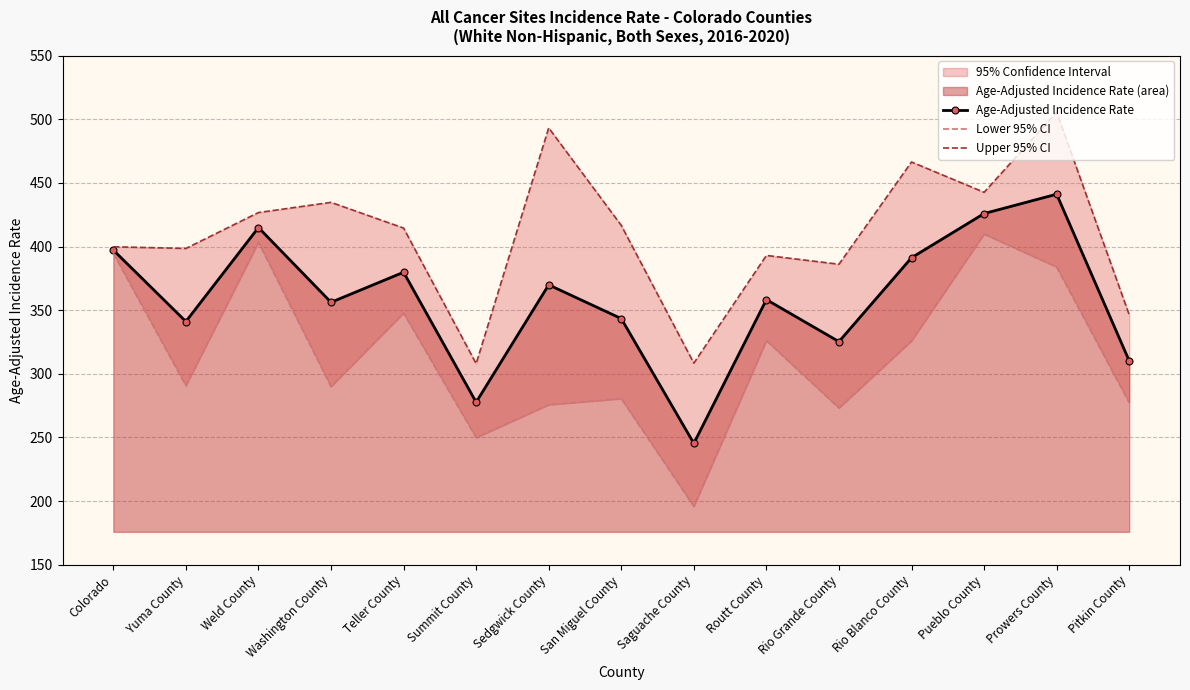

Where is the first local minimum for Age-Adjusted Incidence Rate?

Yuma County